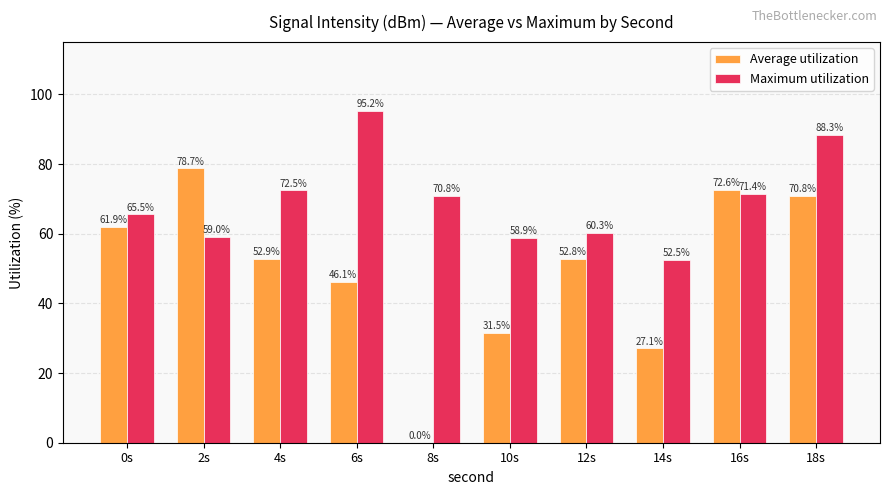

What is the maximum value shown in the chart?

95.2